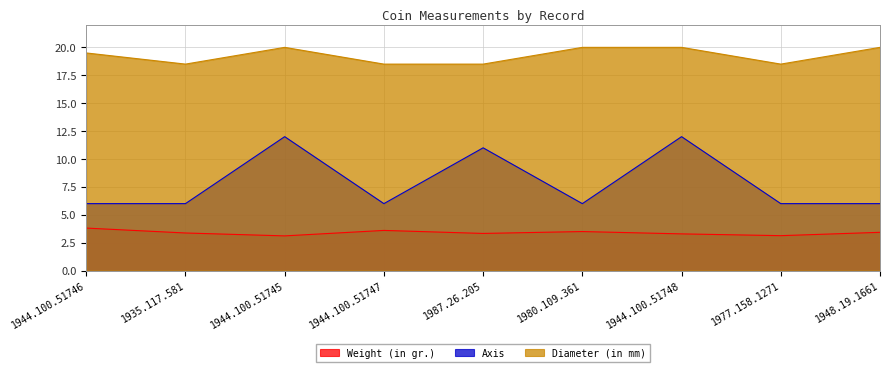

How many lines are shown in the chart?

3